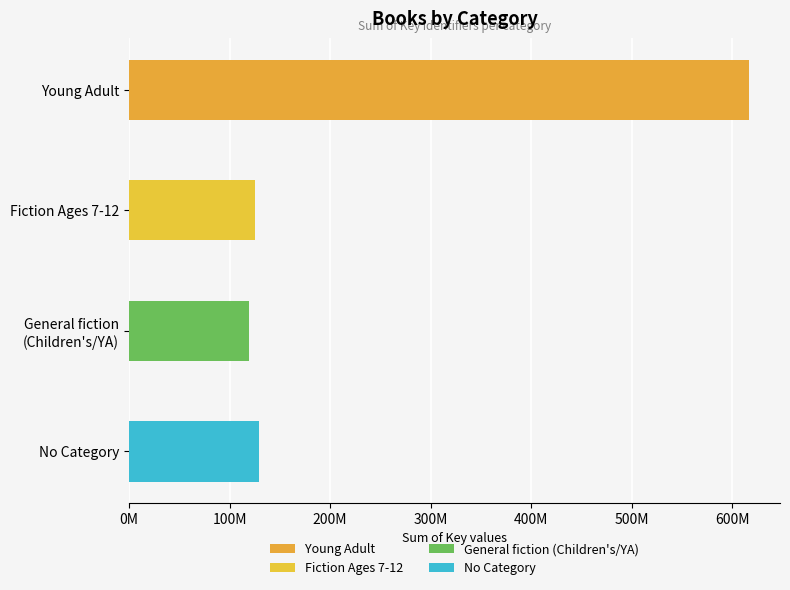

Does the chart contain any negative values?

No